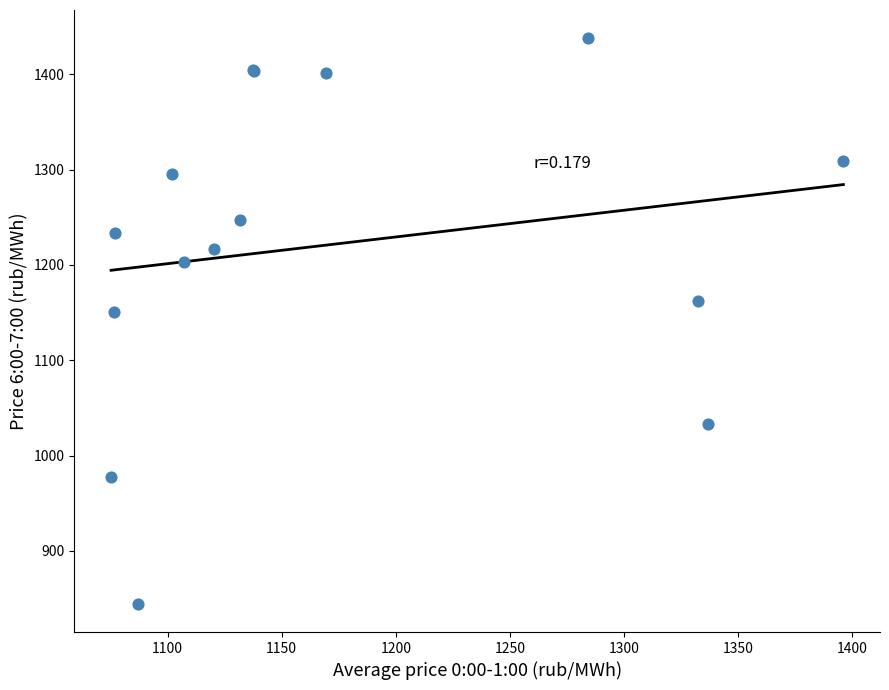

What Y value in the scatter plot is closest to 1141?

1150.8